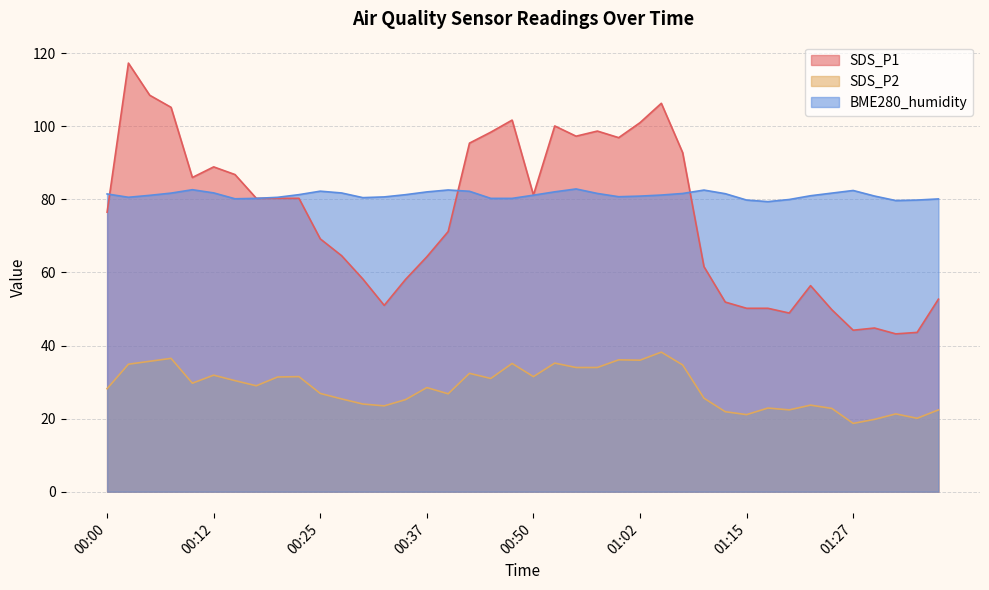

What are all the series names shown in the legend?

SDS_P1, SDS_P2, BME280_humidity